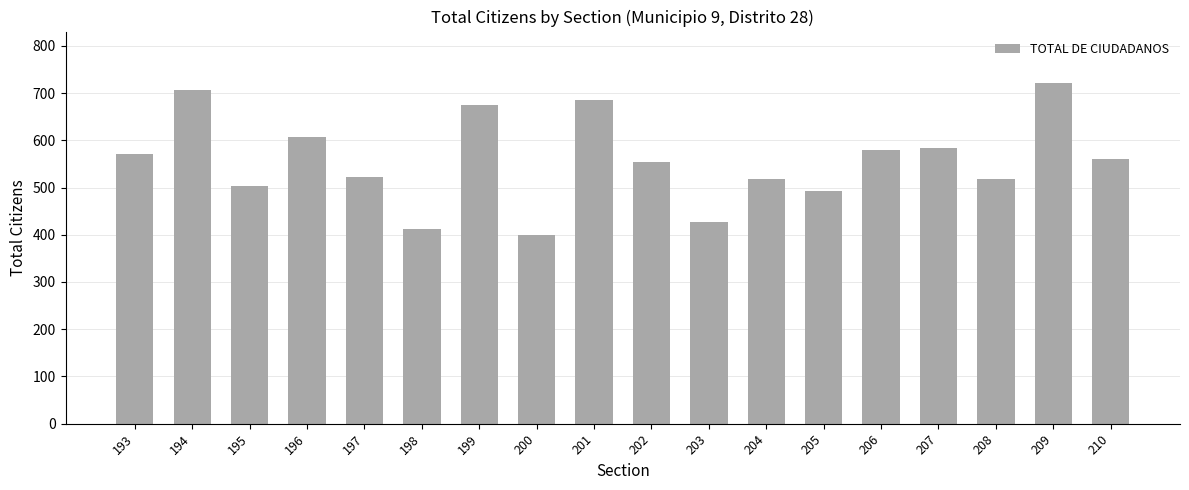

True or false: the data shows 686 at 201.

True